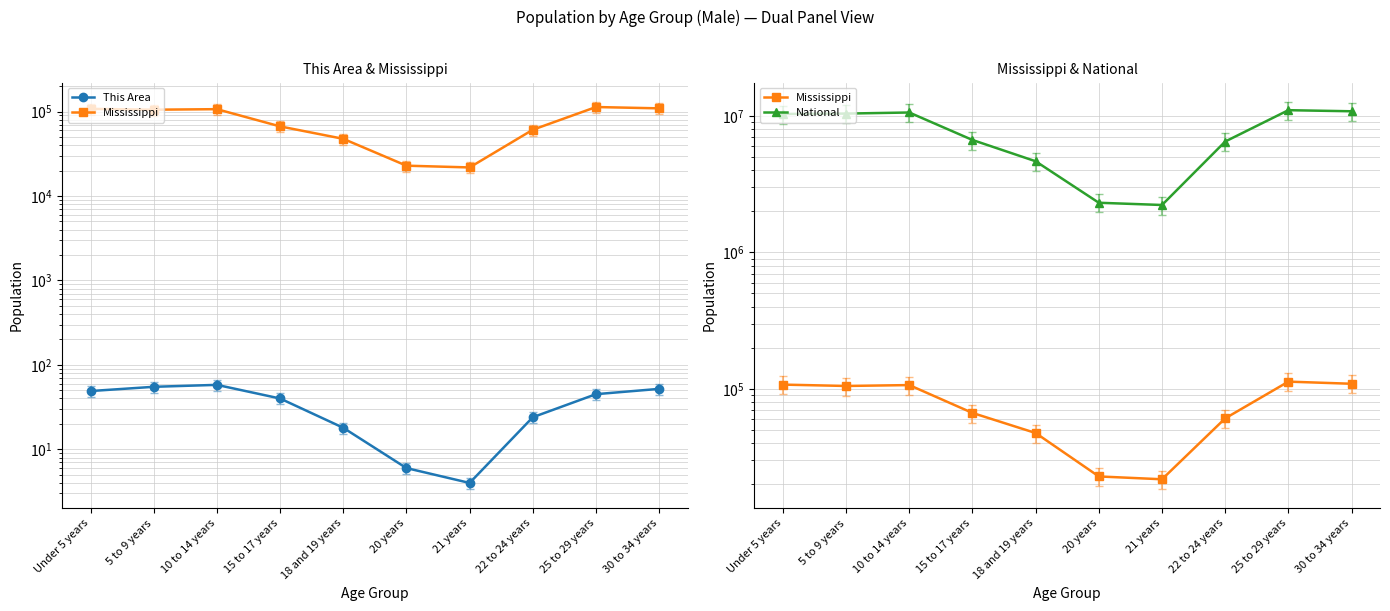

What are all the series names shown in the legend?

This Area, Mississippi, National